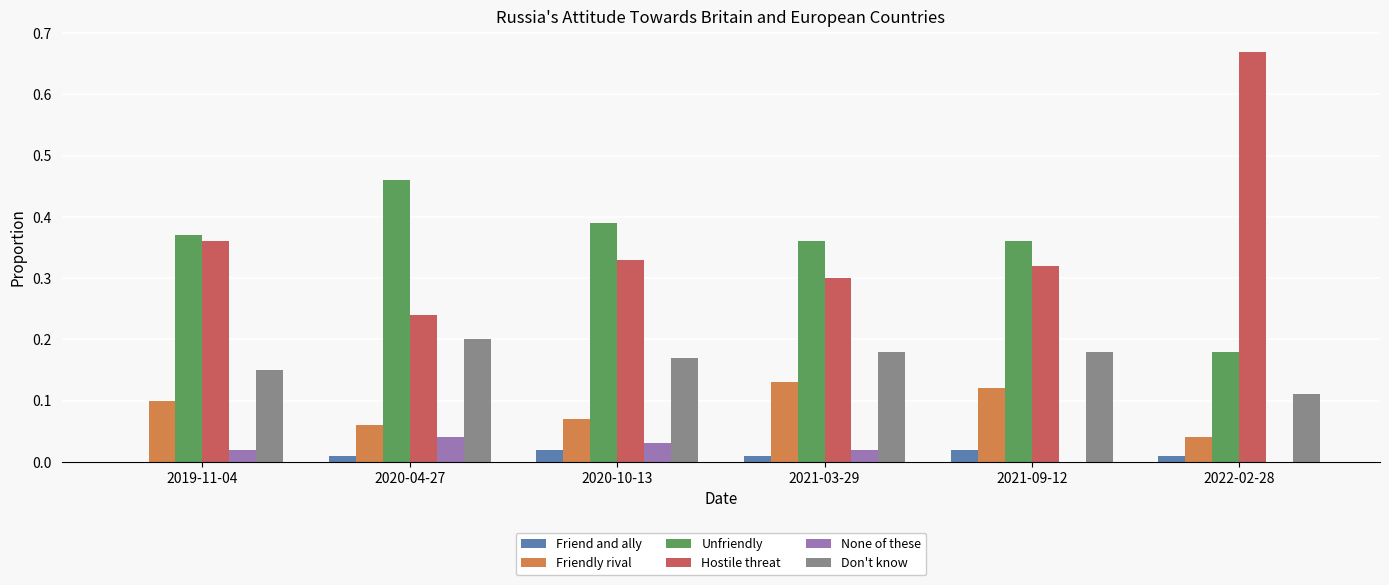

Is the value of Friendly rival at 2019-11-04 greater than the value of Don't know at 2019-11-04?

No